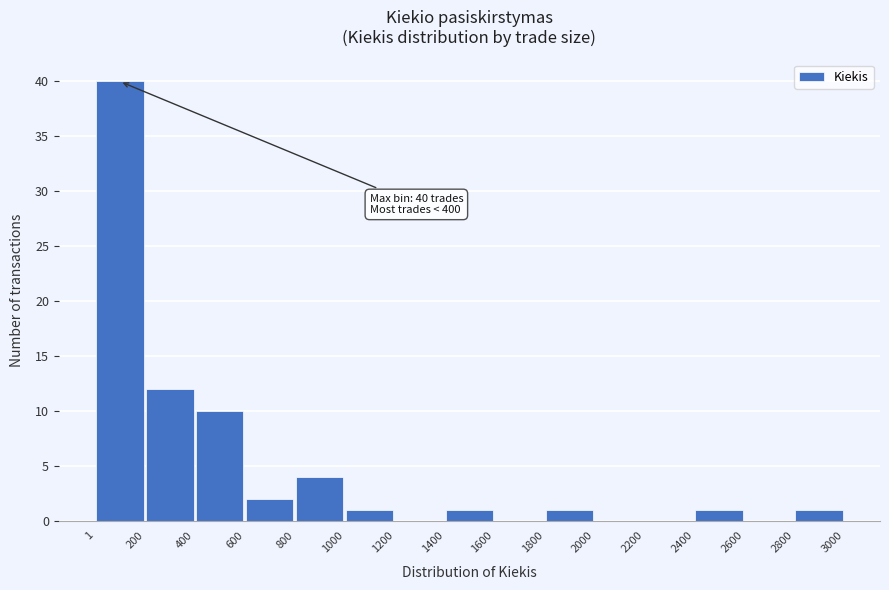

Which range on the x-axis has the tallest bar?

1 to 200